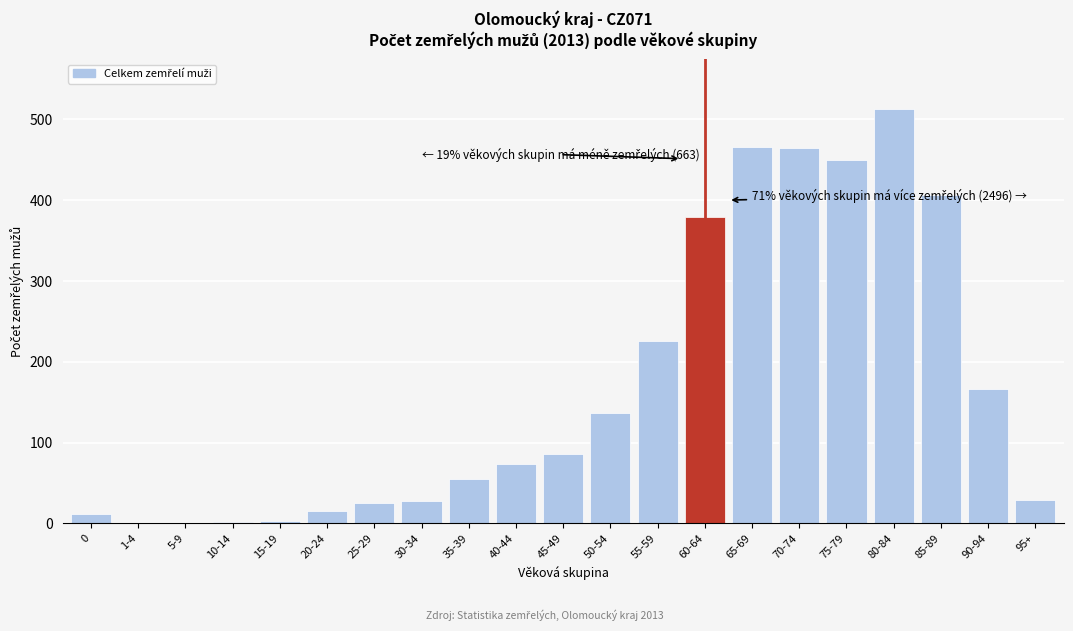

What is the change in value from 35-39 to 60-64?

+324